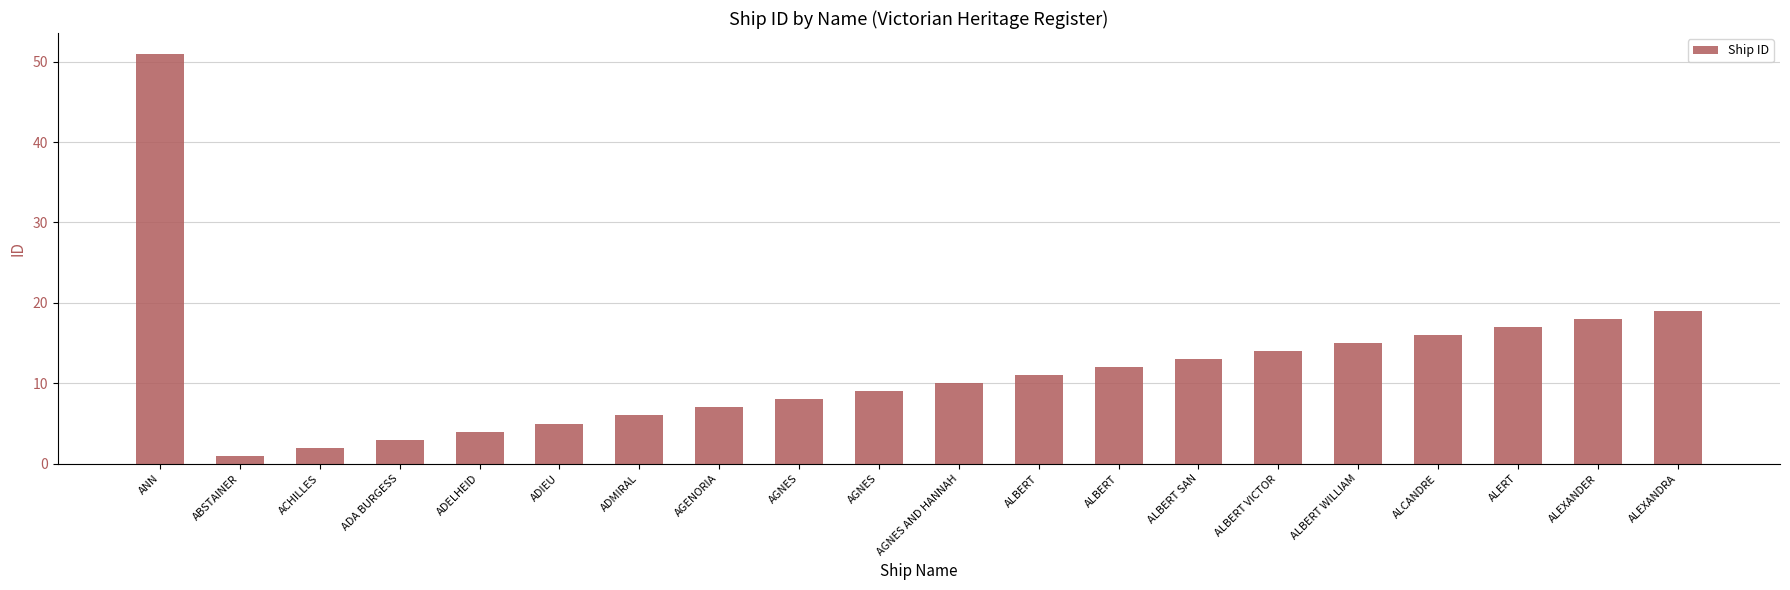

How many series are shown in this chart?

1